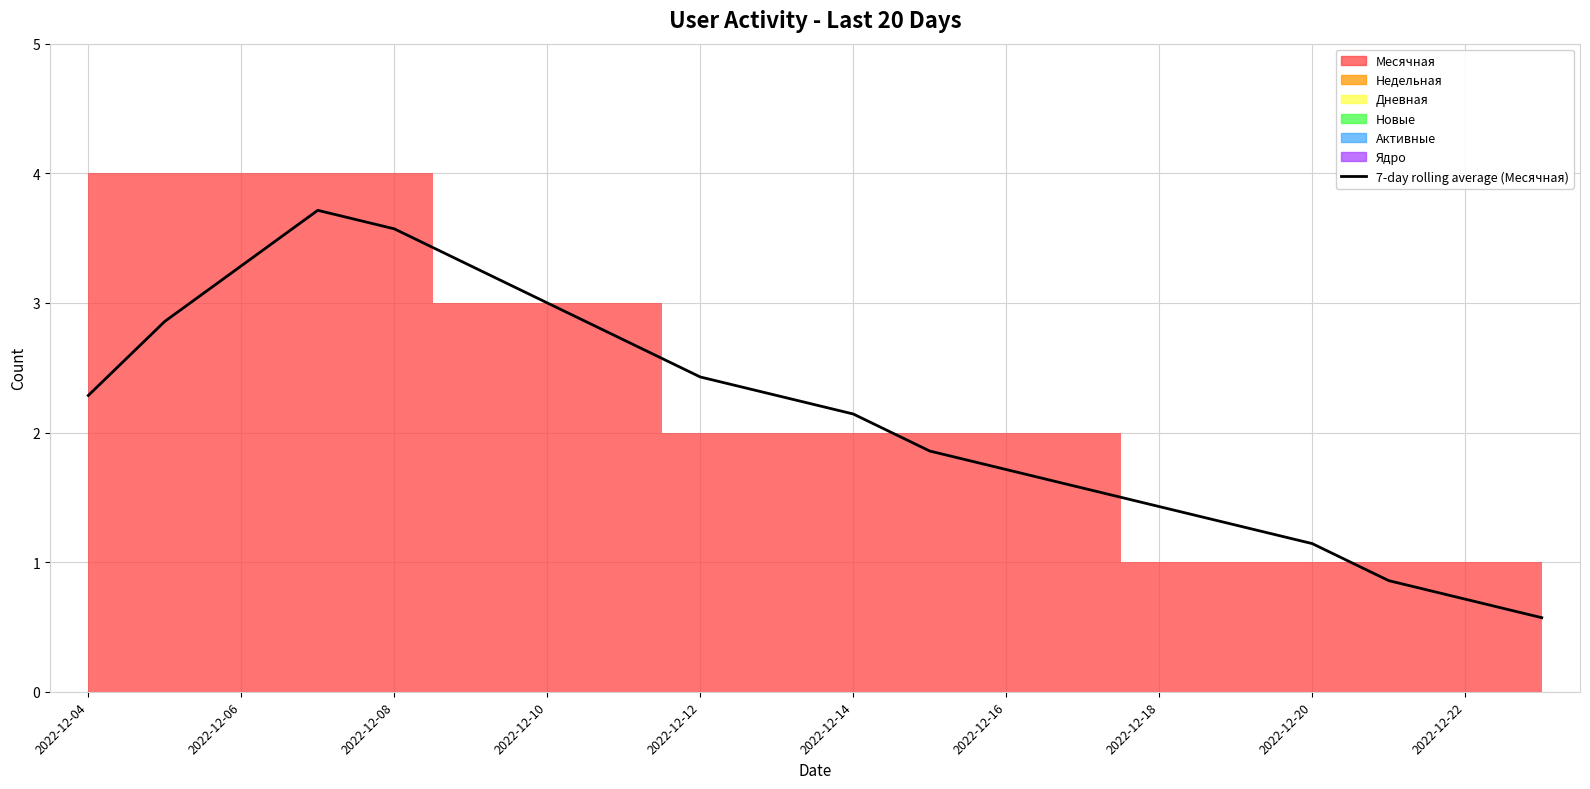

Which has a higher value, 11 or 14?

11